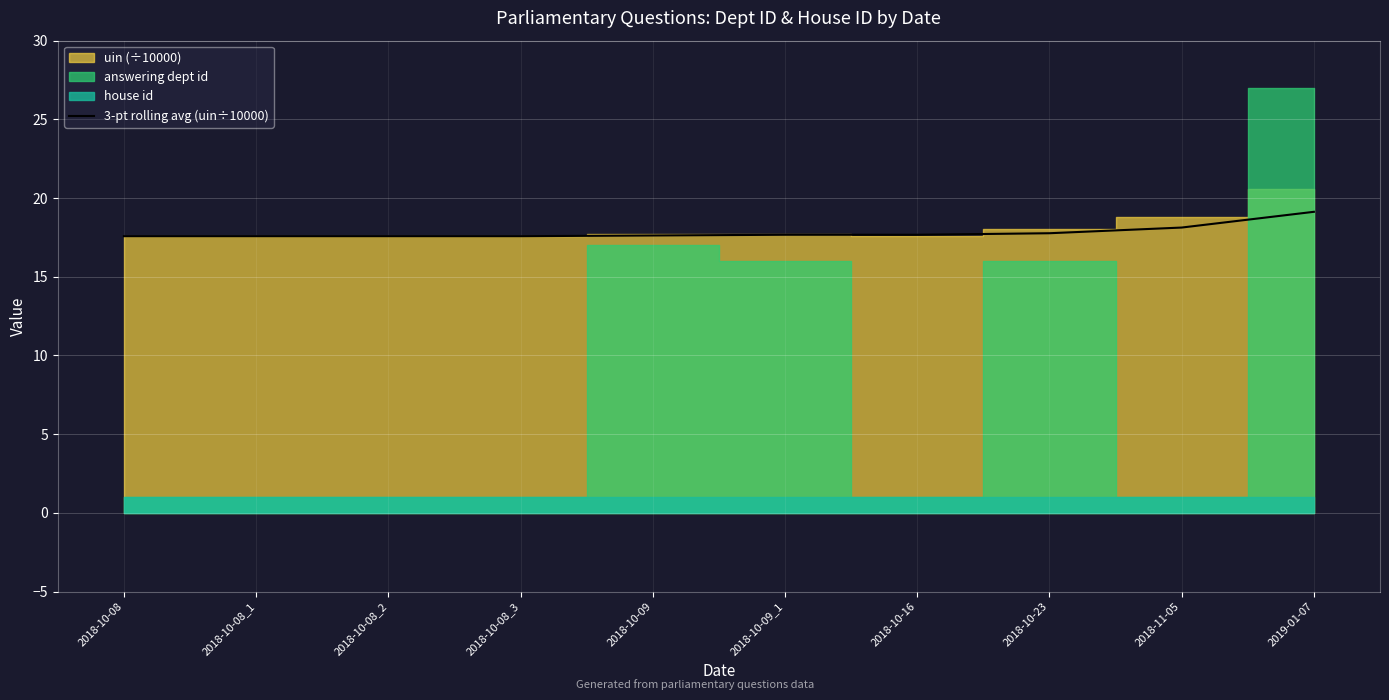

What is the difference between the second highest and second lowest values?

0.5